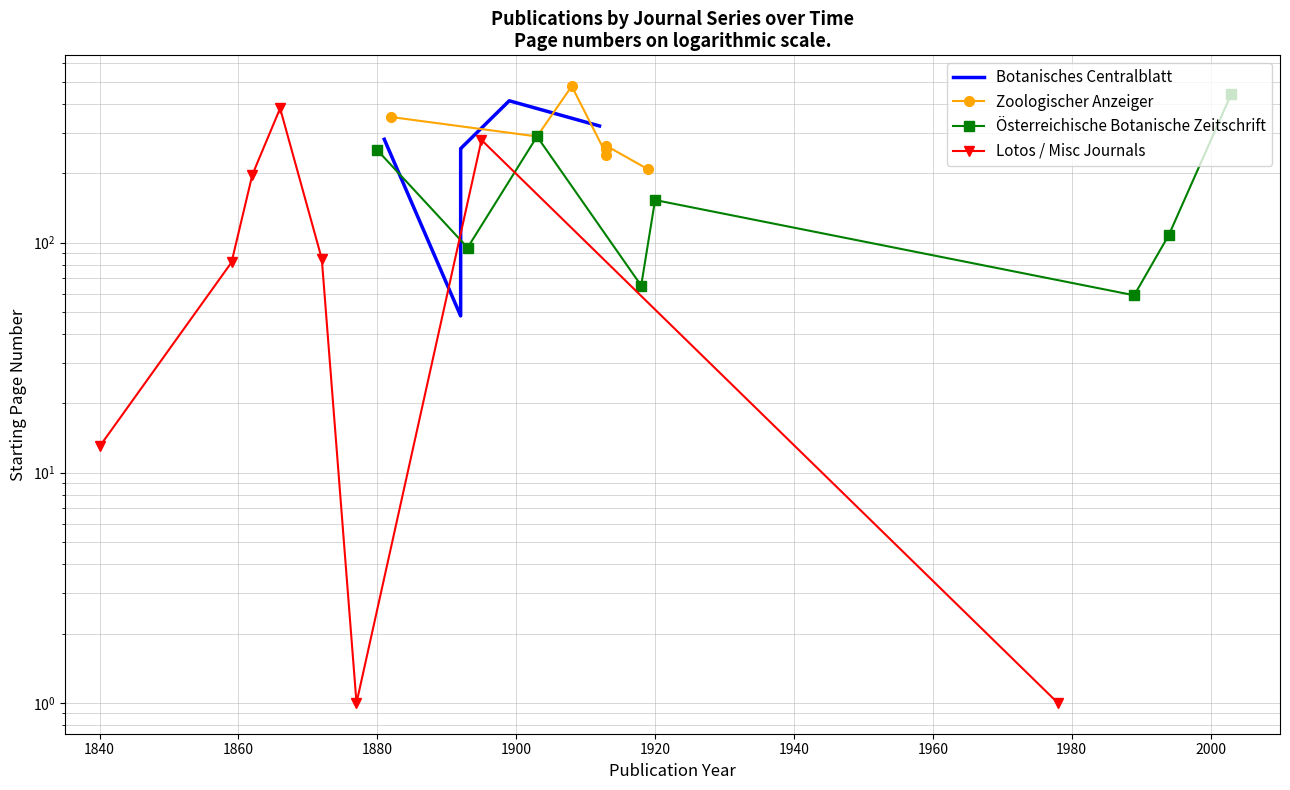

Reading right to left, what are all the values shown in this chart?

Botanisches Centralblatt: 321	413	256	255	238	88	48	281
Zoologischer Anzeiger: 208	263	260	256	241	478	289	351
Österreichische Botanische Zeitschrift: 443	108	59	153	65	289	95	252
Lotos / Misc Journals: 1	279	1	85	383	197	82	13